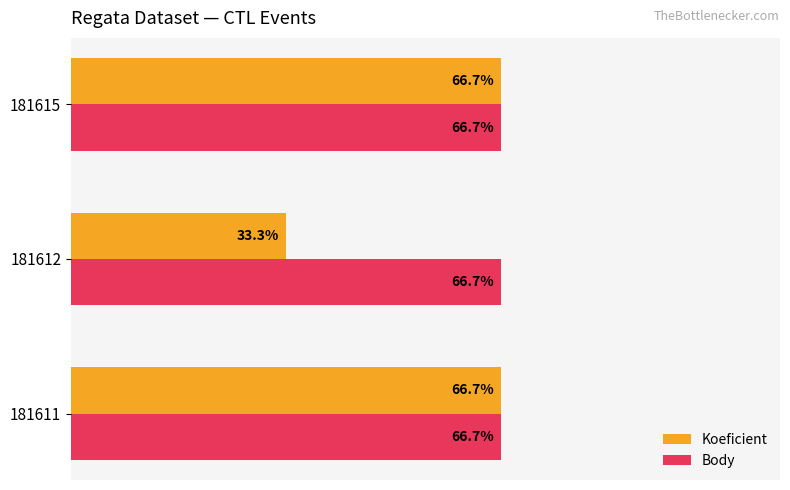

Which series has the widest spread of values?

Koeficient